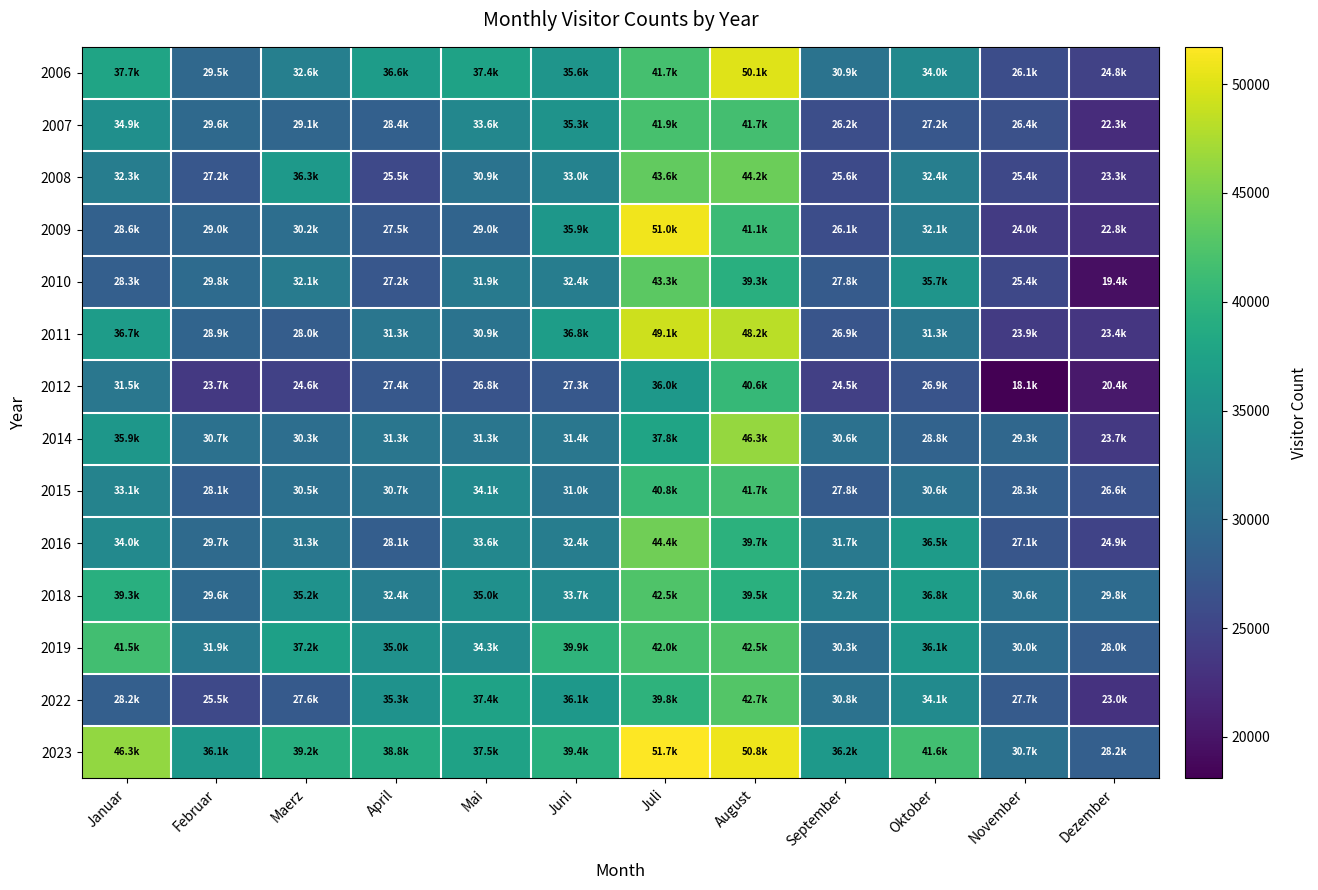

Rank the series at Januar from highest to lowest value.

2023, 2019, 2018, 2006, 2011, 2014, 2007, 2016, 2015, 2008, 2012, 2009, 2010, 2022